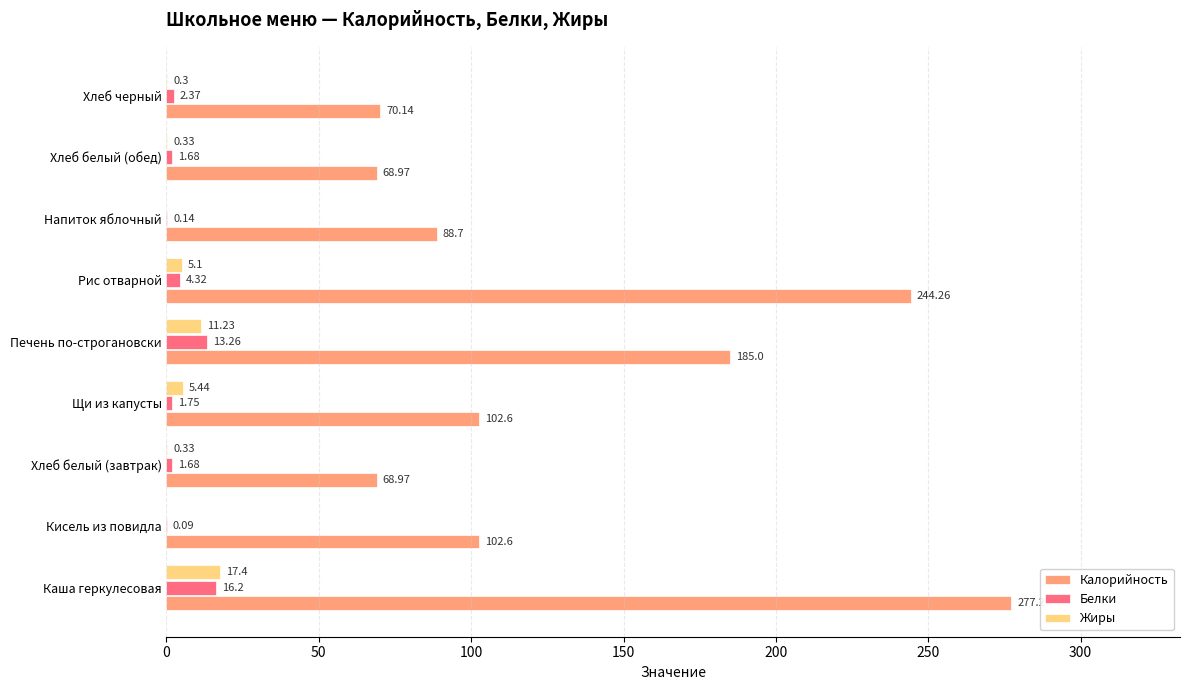

Is the value of Жиры at Каша геркулесовая greater than the value of Калорийность at Печень по-строгановски?

No